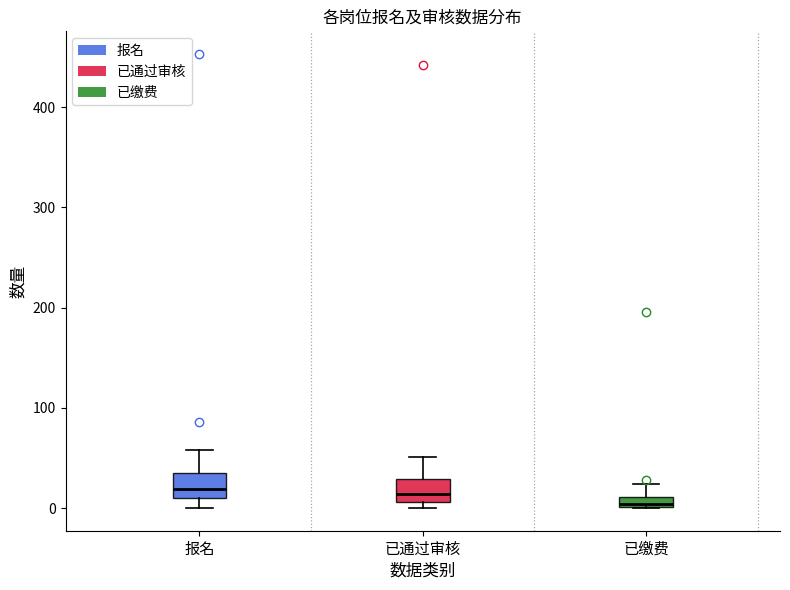

Where does the upper whisker of the box for 已通过审核 end on the y-axis? The values are not printed on the chart, so give them approximately, as read against the axis.

50